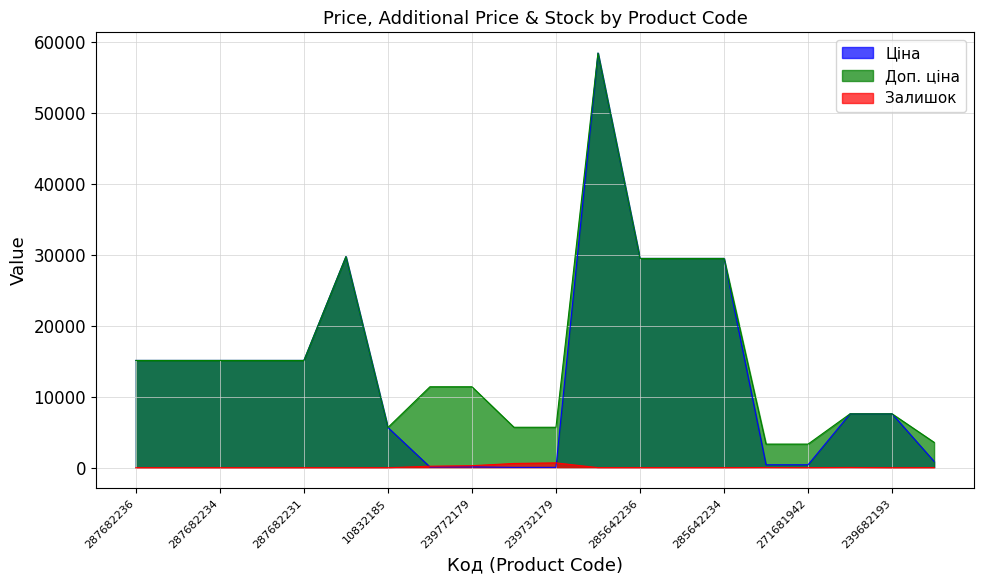

Reading left to right, list all the values displayed in this chart.

Ціна: 15120.0	15120.0	15120.0	15120.0	15120.0	29747.2	5673.8	114.1	114.1	57.0	57.0	58426.5	29491.5	29491.5	29491.5	416.6	416.6	7596.5	7596.5	895.9
Доп. ціна: 15120.0	15120.0	15120.0	15120.0	15120.0	29747.2	5673.8	11410.0	11410.0	5705.0	5705.0	58426.5	29491.5	29491.5	29491.5	3332.5	3332.5	7596.5	7596.5	3583.6
Залишок: 0.0	0.0	0.0	0.0	0.0	0.0	2.0	215.0	290.0	605.0	686.0	14.0	12.0	13.0	10.0	30.0	10.0	40.0	0.0	7.0